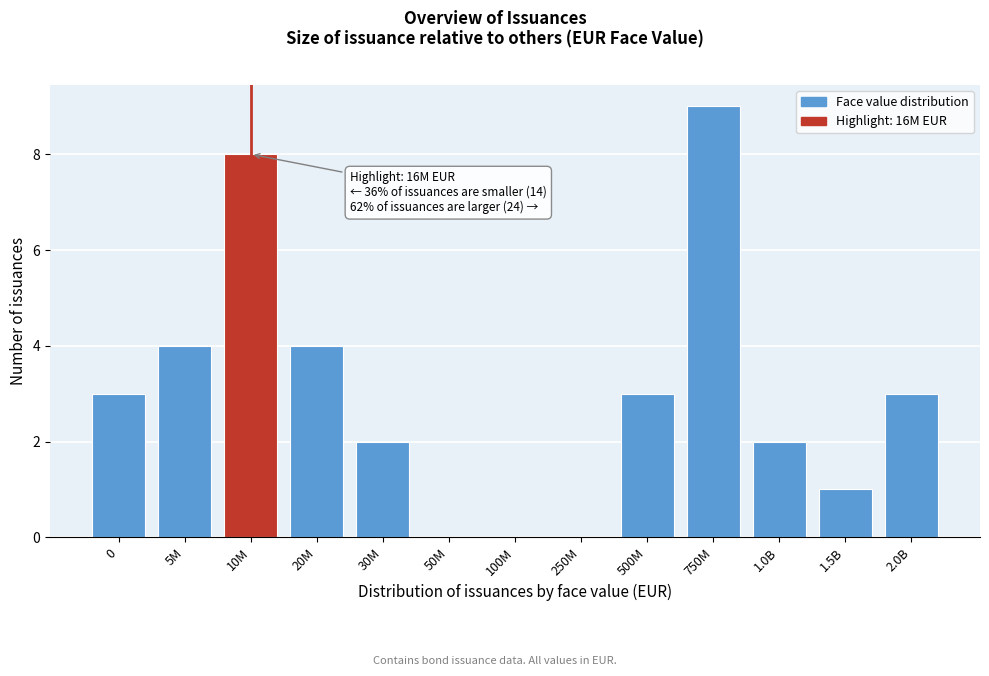

Reading left to right, transcribe all the data shown in this chart.

0=3	5M=4	10M=8	20M=4	30M=2	50M=0	100M=0	250M=0	500M=3	750M=9	1.0B=2	1.5B=1	2.0B=3